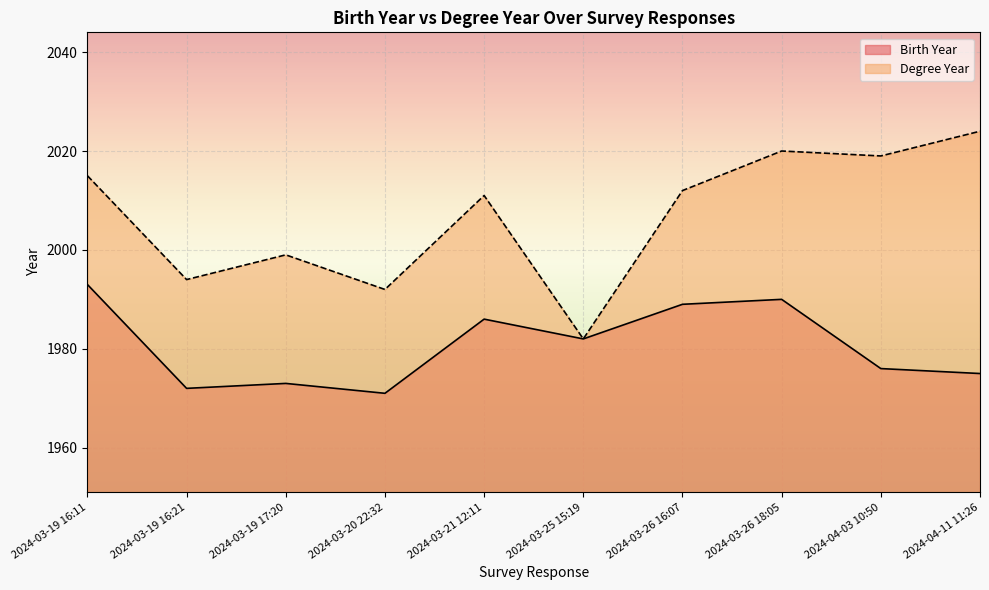

How many interior local valleys does the Birth Year series have?

3